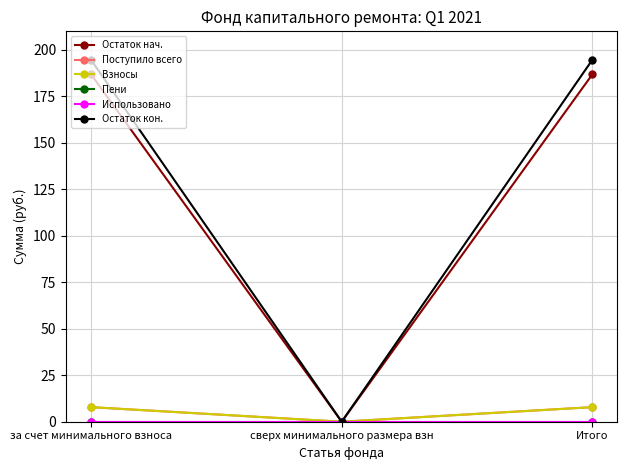

Is this an area chart (filled region under the line)?

No